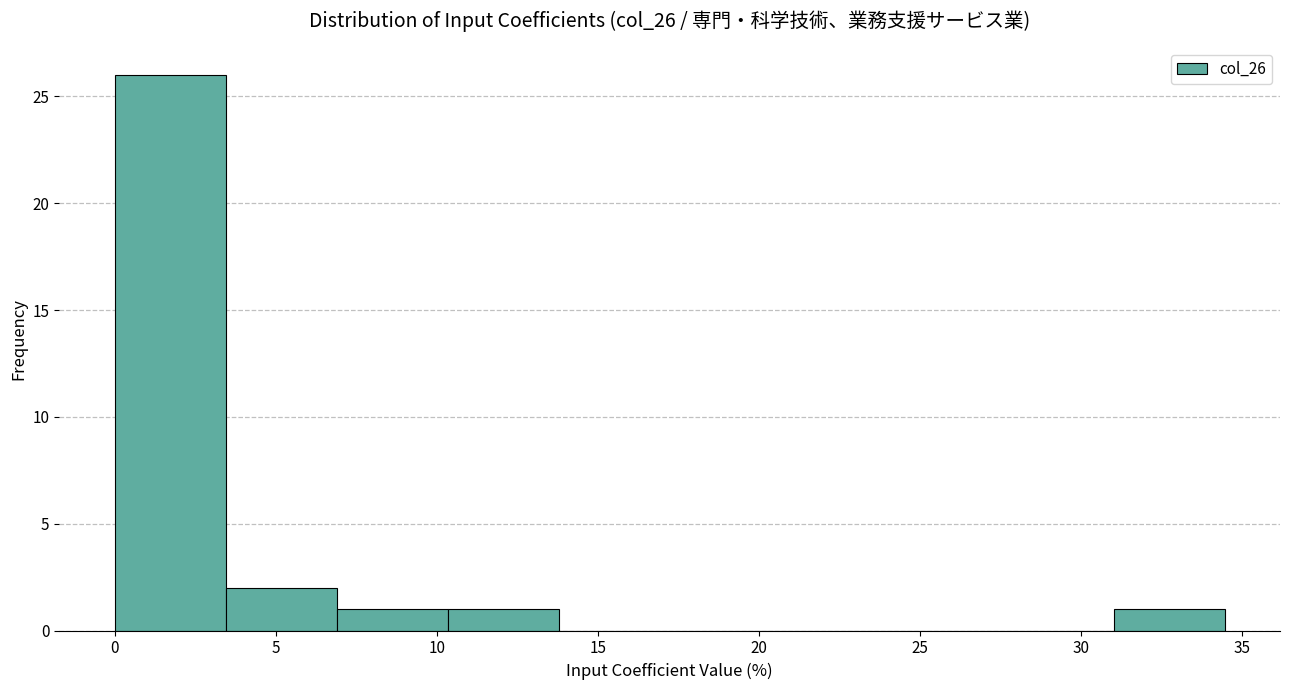

Which range on the x-axis has the tallest bar?

0.0 to 3.5